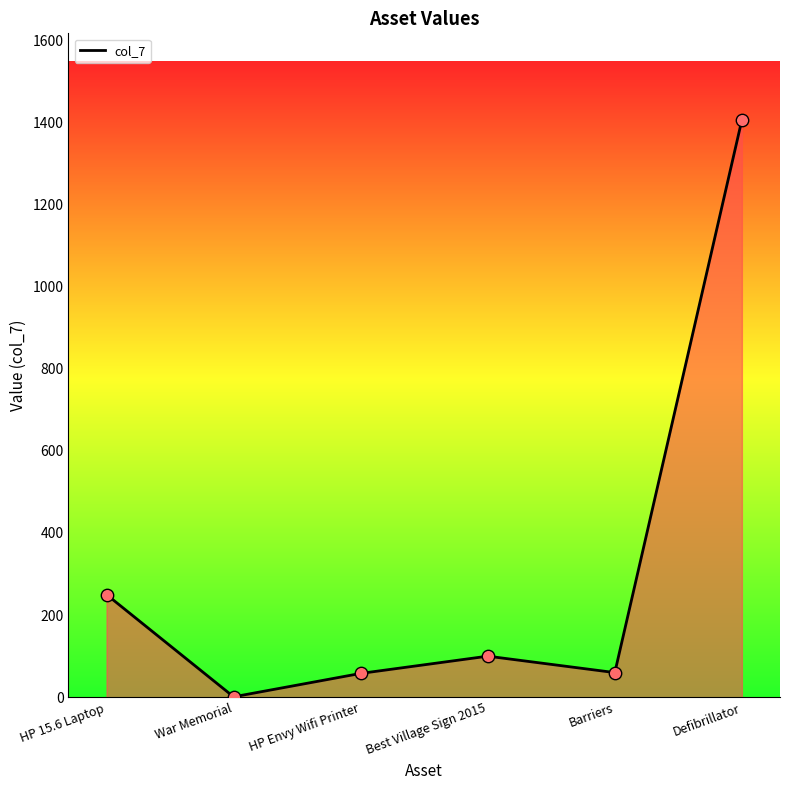

What is the ratio of the value at Best Village Sign 2015 to the value at HP Envy Wifi Printer?

1.7